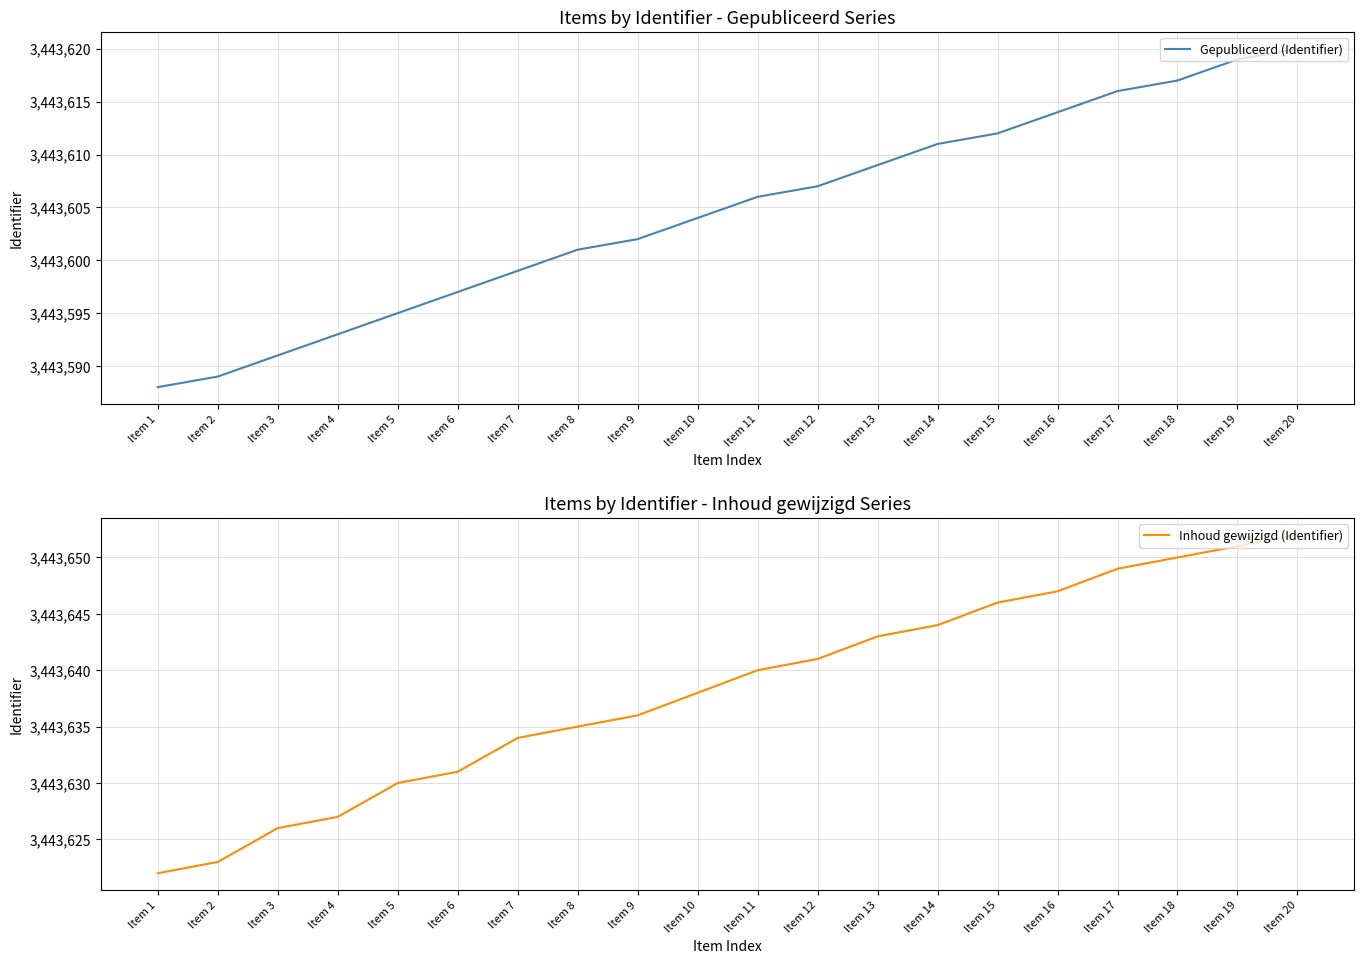

The value of Gepubliceerd (Identifier) at Item 15 is 3443612. True or false?

True